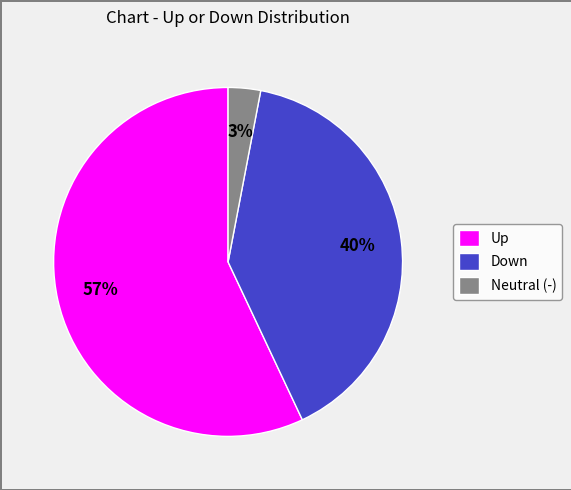

What is the majority slice?

Up